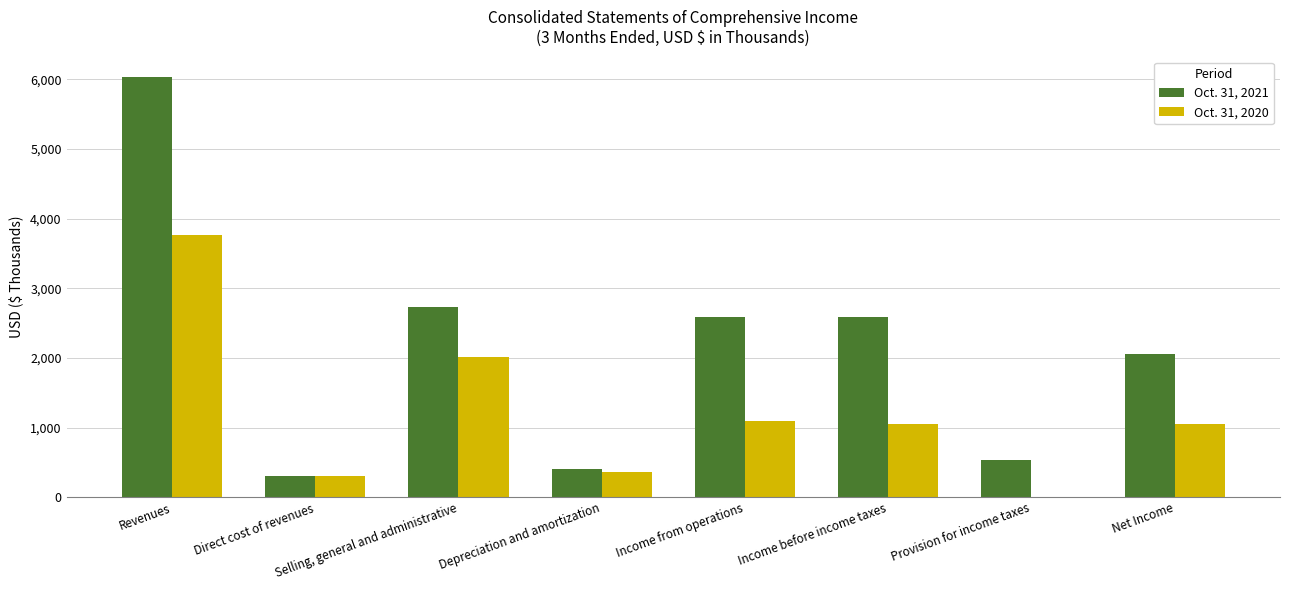

At which label does Oct. 31, 2020 first exceed 1053?

Revenues